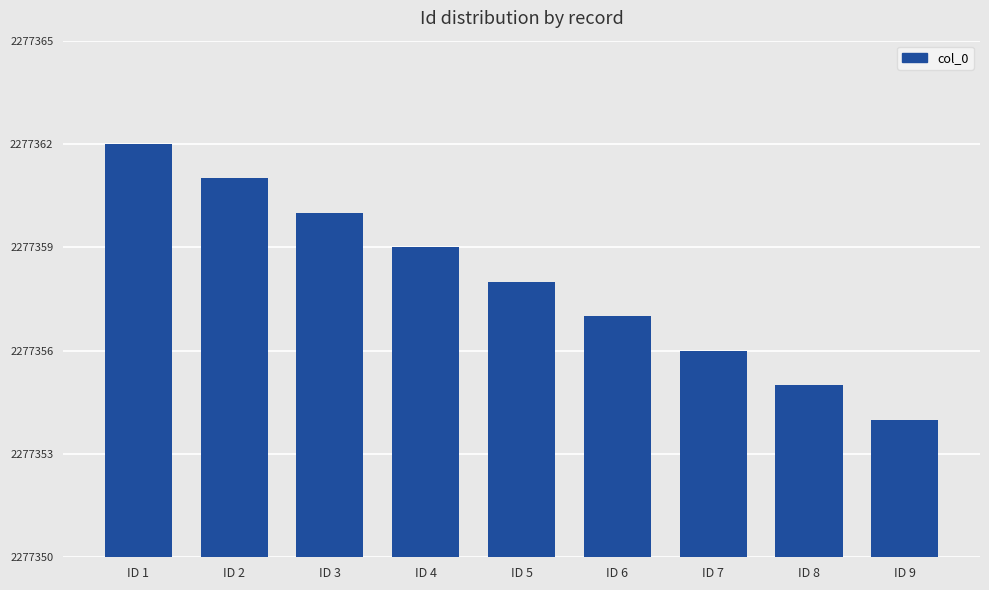

How many series are shown in this chart?

1